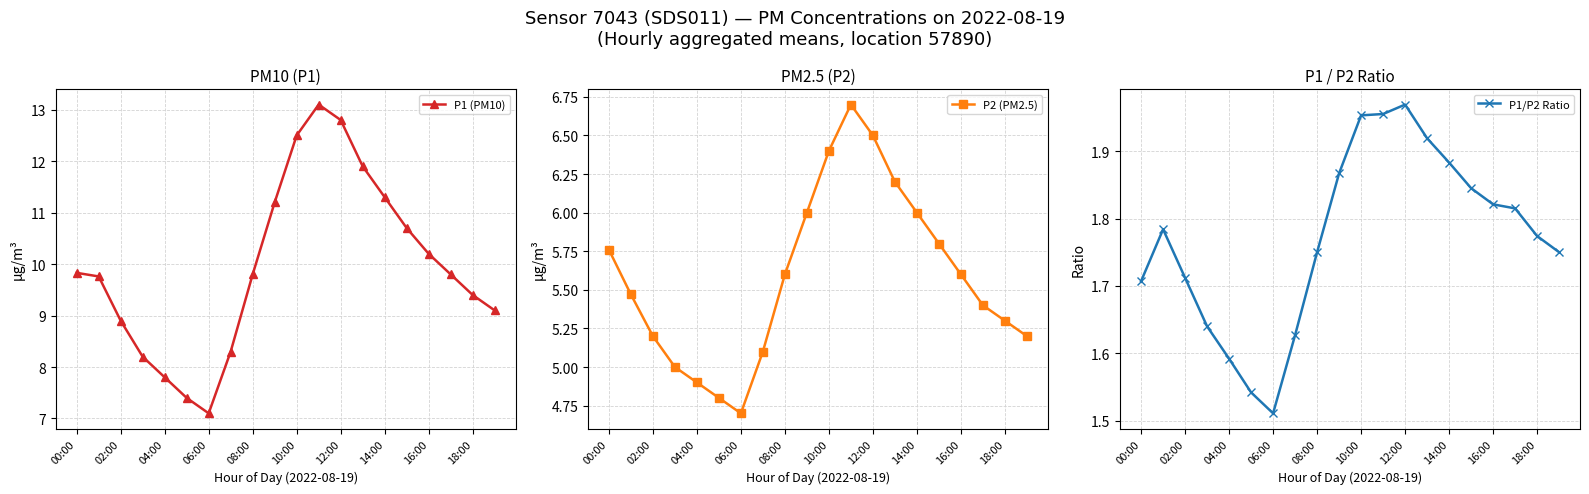

True or false: P1 (PM10) and P2 (PM2.5) intersect in this chart.

False